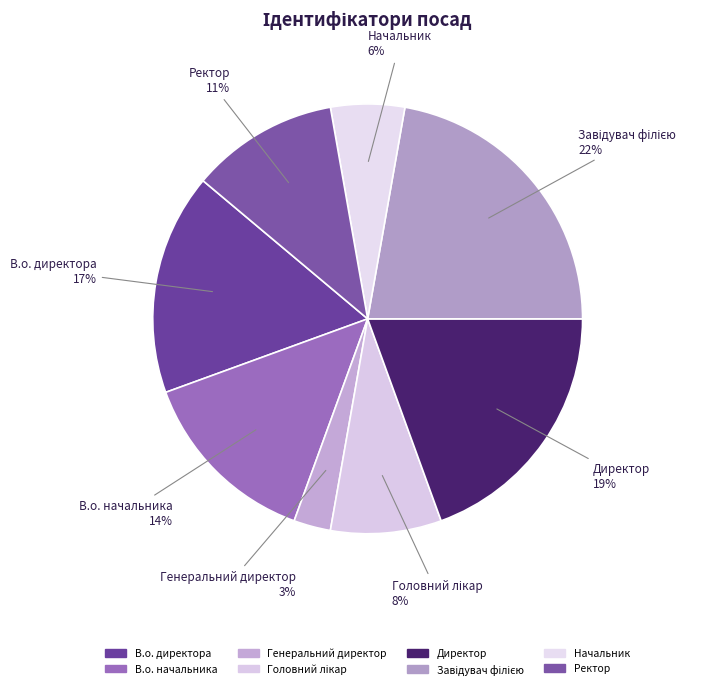

Is there a majority slice in this chart?

No